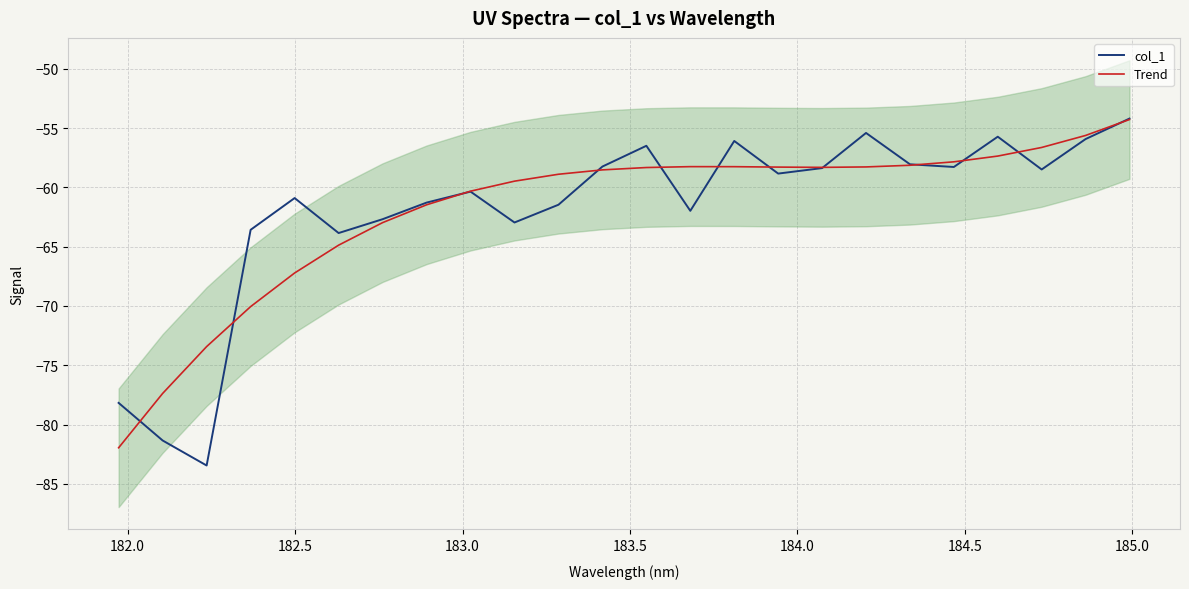

What is the maximum value for Trend?

-54.3